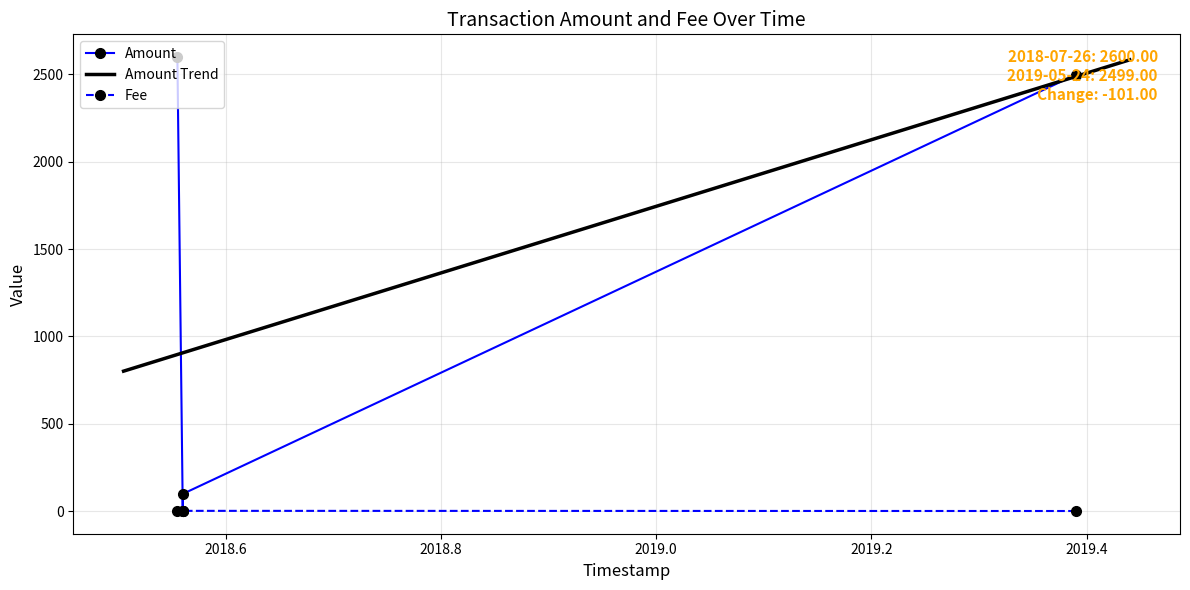

What is the lowest value of the Amount Trend series?

801.0